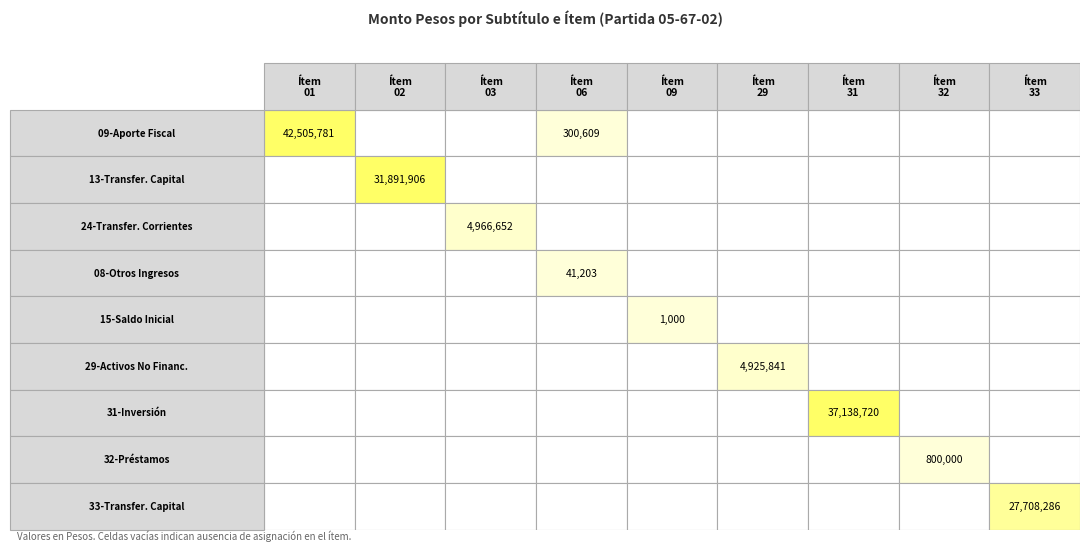

What is the maximum value shown in the chart?

42505781